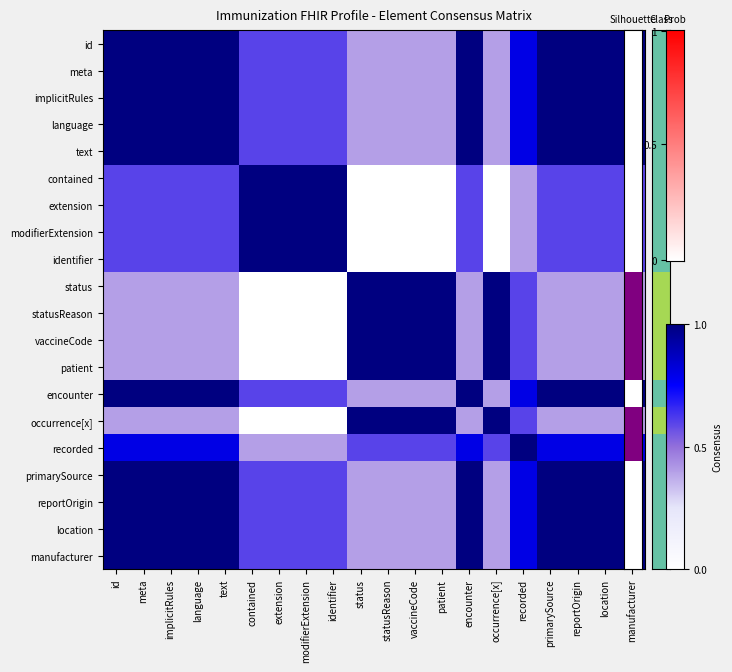

Reading left to right, list all the values displayed in this chart.

id: id=1.0	meta=1.0	implicitRules=1.0	language=1.0	text=1.0	contained=0.6	extension=0.6	modifierExtension=0.6	identifier=0.6	status=0.4	statusReason=0.4	vaccineCode=0.4	patient=0.4	encounter=1.0	occurrence[x]=0.4	recorded=0.8	primarySource=1.0	reportOrigin=1.0	location=1.0	manufacturer=1.0
meta: id=1.0	meta=1.0	implicitRules=1.0	language=1.0	text=1.0	contained=0.6	extension=0.6	modifierExtension=0.6	identifier=0.6	status=0.4	statusReason=0.4	vaccineCode=0.4	patient=0.4	encounter=1.0	occurrence[x]=0.4	recorded=0.8	primarySource=1.0	reportOrigin=1.0	location=1.0	manufacturer=1.0
implicitRules: id=1.0	meta=1.0	implicitRules=1.0	language=1.0	text=1.0	contained=0.6	extension=0.6	modifierExtension=0.6	identifier=0.6	status=0.4	statusReason=0.4	vaccineCode=0.4	patient=0.4	encounter=1.0	occurrence[x]=0.4	recorded=0.8	primarySource=1.0	reportOrigin=1.0	location=1.0	manufacturer=1.0
language: id=1.0	meta=1.0	implicitRules=1.0	language=1.0	text=1.0	contained=0.6	extension=0.6	modifierExtension=0.6	identifier=0.6	status=0.4	statusReason=0.4	vaccineCode=0.4	patient=0.4	encounter=1.0	occurrence[x]=0.4	recorded=0.8	primarySource=1.0	reportOrigin=1.0	location=1.0	manufacturer=1.0
text: id=1.0	meta=1.0	implicitRules=1.0	language=1.0	text=1.0	contained=0.6	extension=0.6	modifierExtension=0.6	identifier=0.6	status=0.4	statusReason=0.4	vaccineCode=0.4	patient=0.4	encounter=1.0	occurrence[x]=0.4	recorded=0.8	primarySource=1.0	reportOrigin=1.0	location=1.0	manufacturer=1.0
contained: id=0.6	meta=0.6	implicitRules=0.6	language=0.6	text=0.6	contained=1.0	extension=1.0	modifierExtension=1.0	identifier=1.0	status=0.0	statusReason=0.0	vaccineCode=0.0	patient=0.0	encounter=0.6	occurrence[x]=0.0	recorded=0.4	primarySource=0.6	reportOrigin=0.6	location=0.6	manufacturer=0.6
extension: id=0.6	meta=0.6	implicitRules=0.6	language=0.6	text=0.6	contained=1.0	extension=1.0	modifierExtension=1.0	identifier=1.0	status=0.0	statusReason=0.0	vaccineCode=0.0	patient=0.0	encounter=0.6	occurrence[x]=0.0	recorded=0.4	primarySource=0.6	reportOrigin=0.6	location=0.6	manufacturer=0.6
modifierExtension: id=0.6	meta=0.6	implicitRules=0.6	language=0.6	text=0.6	contained=1.0	extension=1.0	modifierExtension=1.0	identifier=1.0	status=0.0	statusReason=0.0	vaccineCode=0.0	patient=0.0	encounter=0.6	occurrence[x]=0.0	recorded=0.4	primarySource=0.6	reportOrigin=0.6	location=0.6	manufacturer=0.6
identifier: id=0.6	meta=0.6	implicitRules=0.6	language=0.6	text=0.6	contained=1.0	extension=1.0	modifierExtension=1.0	identifier=1.0	status=0.0	statusReason=0.0	vaccineCode=0.0	patient=0.0	encounter=0.6	occurrence[x]=0.0	recorded=0.4	primarySource=0.6	reportOrigin=0.6	location=0.6	manufacturer=0.6
status: id=0.4	meta=0.4	implicitRules=0.4	language=0.4	text=0.4	contained=0.0	extension=0.0	modifierExtension=0.0	identifier=0.0	status=1.0	statusReason=1.0	vaccineCode=1.0	patient=1.0	encounter=0.4	occurrence[x]=1.0	recorded=0.6	primarySource=0.4	reportOrigin=0.4	location=0.4	manufacturer=0.4
statusReason: id=0.4	meta=0.4	implicitRules=0.4	language=0.4	text=0.4	contained=0.0	extension=0.0	modifierExtension=0.0	identifier=0.0	status=1.0	statusReason=1.0	vaccineCode=1.0	patient=1.0	encounter=0.4	occurrence[x]=1.0	recorded=0.6	primarySource=0.4	reportOrigin=0.4	location=0.4	manufacturer=0.4
vaccineCode: id=0.4	meta=0.4	implicitRules=0.4	language=0.4	text=0.4	contained=0.0	extension=0.0	modifierExtension=0.0	identifier=0.0	status=1.0	statusReason=1.0	vaccineCode=1.0	patient=1.0	encounter=0.4	occurrence[x]=1.0	recorded=0.6	primarySource=0.4	reportOrigin=0.4	location=0.4	manufacturer=0.4
patient: id=0.4	meta=0.4	implicitRules=0.4	language=0.4	text=0.4	contained=0.0	extension=0.0	modifierExtension=0.0	identifier=0.0	status=1.0	statusReason=1.0	vaccineCode=1.0	patient=1.0	encounter=0.4	occurrence[x]=1.0	recorded=0.6	primarySource=0.4	reportOrigin=0.4	location=0.4	manufacturer=0.4
encounter: id=1.0	meta=1.0	implicitRules=1.0	language=1.0	text=1.0	contained=0.6	extension=0.6	modifierExtension=0.6	identifier=0.6	status=0.4	statusReason=0.4	vaccineCode=0.4	patient=0.4	encounter=1.0	occurrence[x]=0.4	recorded=0.8	primarySource=1.0	reportOrigin=1.0	location=1.0	manufacturer=1.0
occurrence[x]: id=0.4	meta=0.4	implicitRules=0.4	language=0.4	text=0.4	contained=0.0	extension=0.0	modifierExtension=0.0	identifier=0.0	status=1.0	statusReason=1.0	vaccineCode=1.0	patient=1.0	encounter=0.4	occurrence[x]=1.0	recorded=0.6	primarySource=0.4	reportOrigin=0.4	location=0.4	manufacturer=0.4
recorded: id=0.8	meta=0.8	implicitRules=0.8	language=0.8	text=0.8	contained=0.4	extension=0.4	modifierExtension=0.4	identifier=0.4	status=0.6	statusReason=0.6	vaccineCode=0.6	patient=0.6	encounter=0.8	occurrence[x]=0.6	recorded=1.0	primarySource=0.8	reportOrigin=0.8	location=0.8	manufacturer=0.8
primarySource: id=1.0	meta=1.0	implicitRules=1.0	language=1.0	text=1.0	contained=0.6	extension=0.6	modifierExtension=0.6	identifier=0.6	status=0.4	statusReason=0.4	vaccineCode=0.4	patient=0.4	encounter=1.0	occurrence[x]=0.4	recorded=0.8	primarySource=1.0	reportOrigin=1.0	location=1.0	manufacturer=1.0
reportOrigin: id=1.0	meta=1.0	implicitRules=1.0	language=1.0	text=1.0	contained=0.6	extension=0.6	modifierExtension=0.6	identifier=0.6	status=0.4	statusReason=0.4	vaccineCode=0.4	patient=0.4	encounter=1.0	occurrence[x]=0.4	recorded=0.8	primarySource=1.0	reportOrigin=1.0	location=1.0	manufacturer=1.0
location: id=1.0	meta=1.0	implicitRules=1.0	language=1.0	text=1.0	contained=0.6	extension=0.6	modifierExtension=0.6	identifier=0.6	status=0.4	statusReason=0.4	vaccineCode=0.4	patient=0.4	encounter=1.0	occurrence[x]=0.4	recorded=0.8	primarySource=1.0	reportOrigin=1.0	location=1.0	manufacturer=1.0
manufacturer: id=1.0	meta=1.0	implicitRules=1.0	language=1.0	text=1.0	contained=0.6	extension=0.6	modifierExtension=0.6	identifier=0.6	status=0.4	statusReason=0.4	vaccineCode=0.4	patient=0.4	encounter=1.0	occurrence[x]=0.4	recorded=0.8	primarySource=1.0	reportOrigin=1.0	location=1.0	manufacturer=1.0